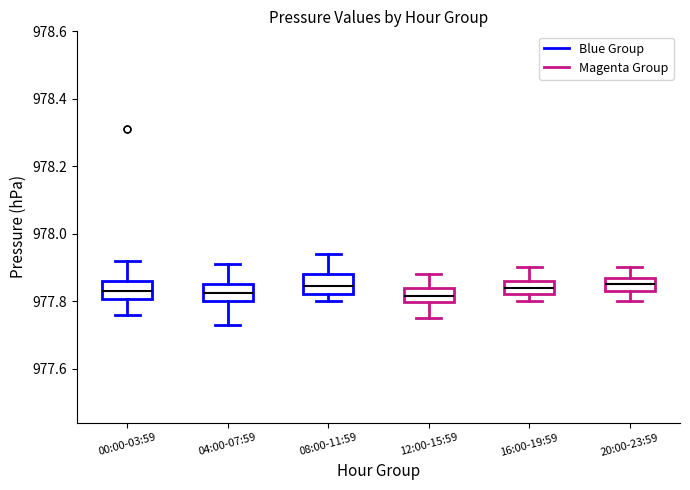

Where does the upper whisker of the box for 16:00-19:59 end on the y-axis? The values are not printed on the chart, so give them approximately, as read against the axis.

977.90